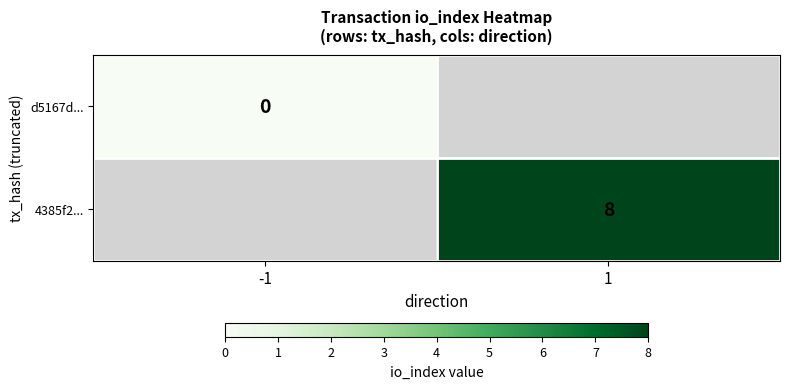

The value of 4385f2... at 1 is 13. True or false?

False